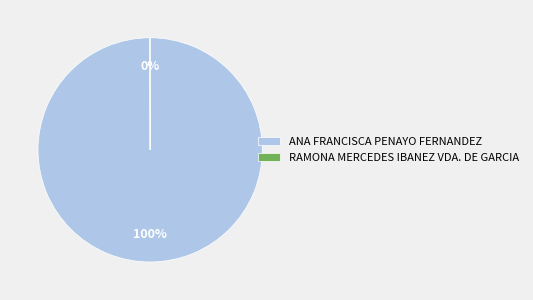

To the nearest percent, what portion does ANA FRANCISCA PENAYO FERNANDEZ represent?

100%